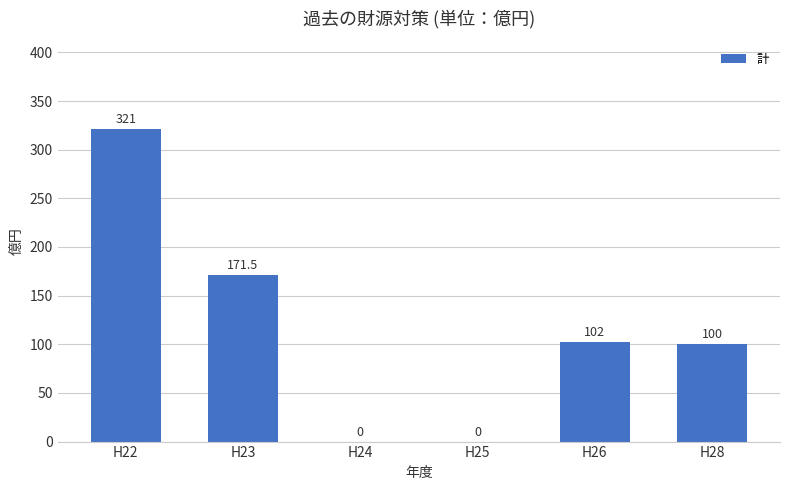

The value at H26 is 102.0. True or false?

True